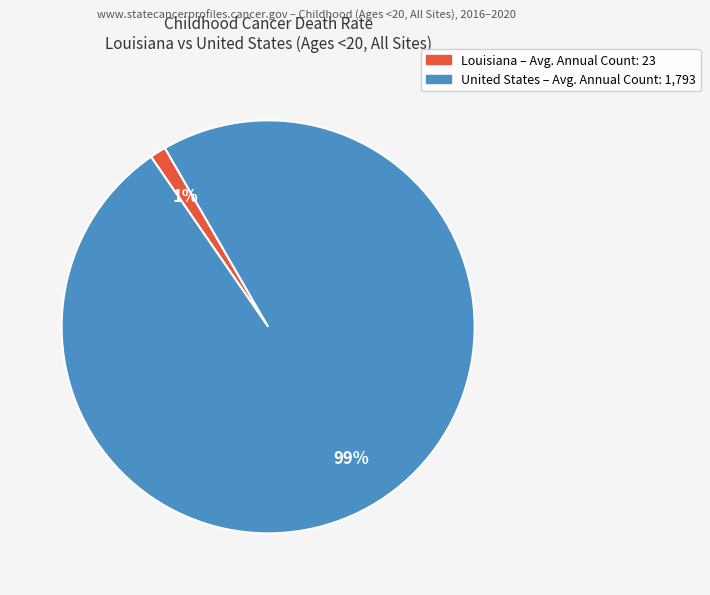

What is the majority slice?

United States